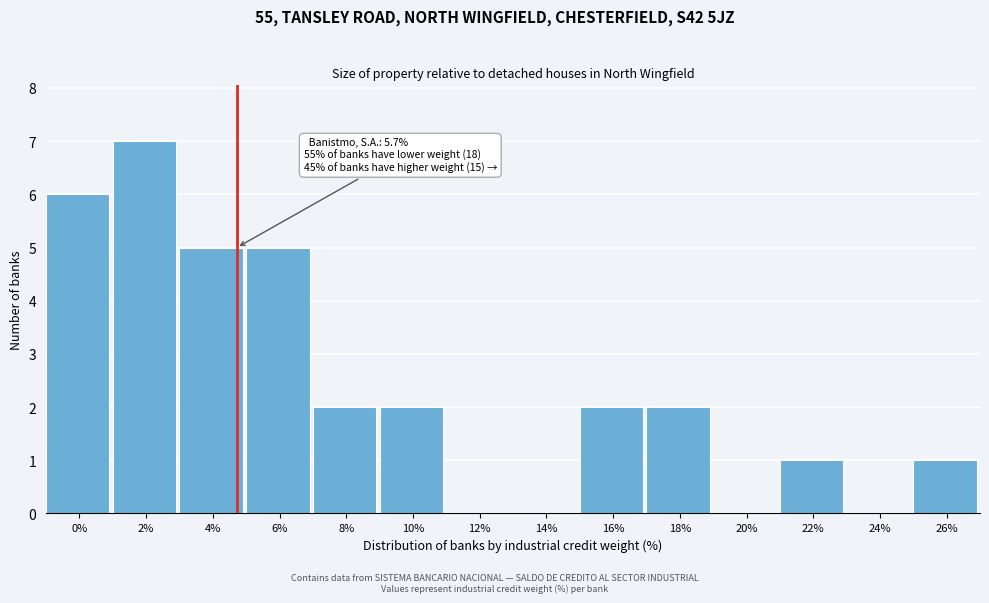

Reading left to right, list all the values displayed in this chart.

0%=6	2%=7	4%=5	6%=5	8%=2	10%=2	12%=0	14%=0	16%=2	18%=2	20%=0	22%=1	24%=0	26%=1